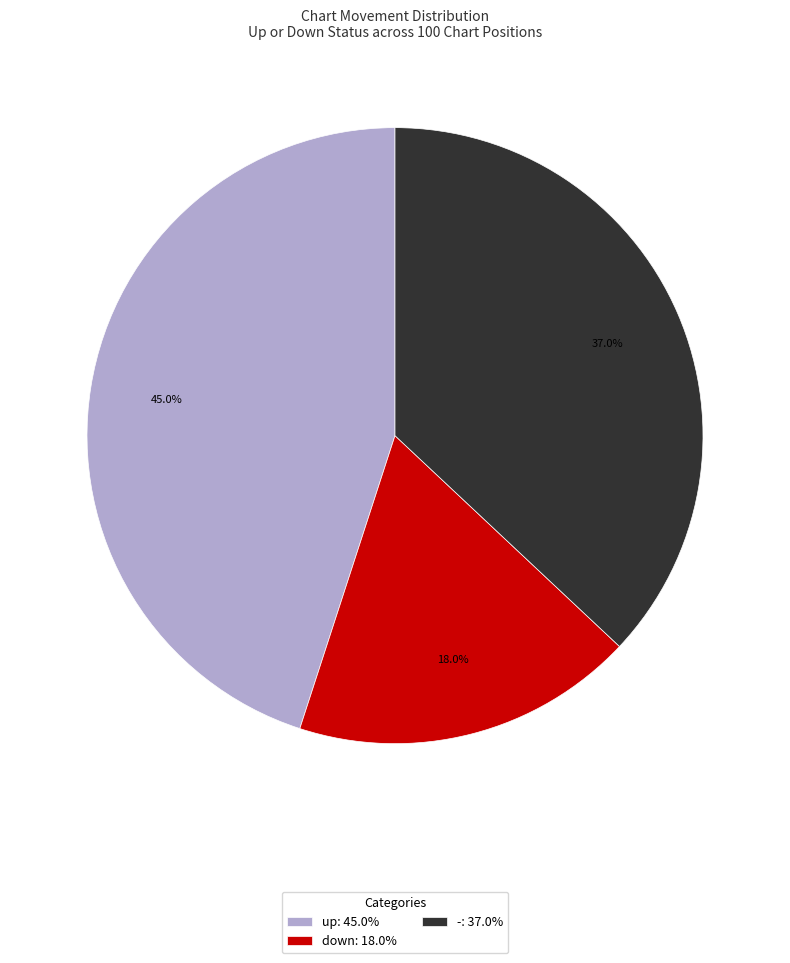

Is the sum of - and up greater than half?

Yes